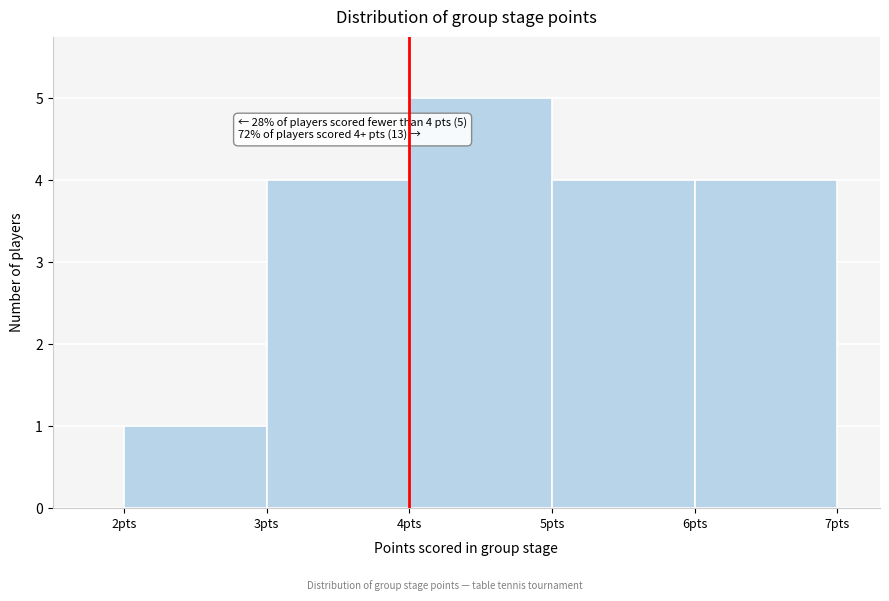

Which range on the x-axis has the tallest bar?

4 to 5